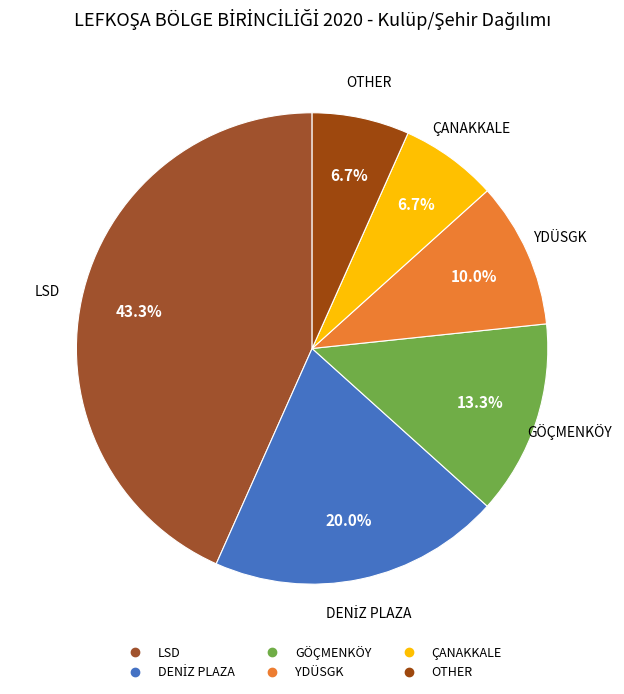

Which category has the biggest portion of the pie?

LSD